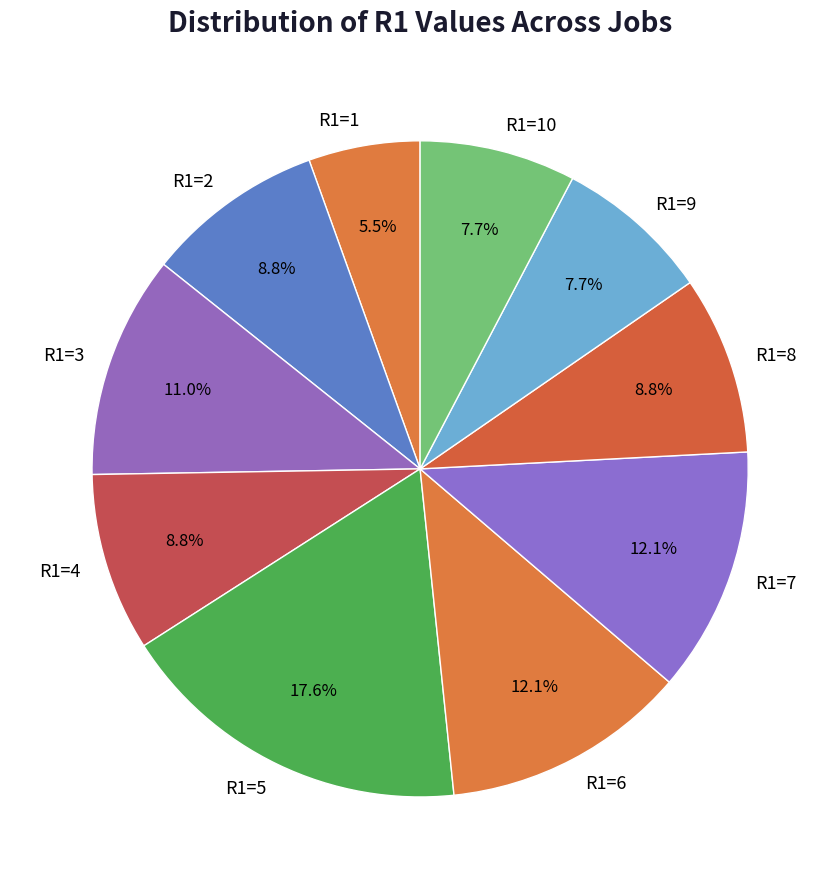

To the nearest percent, what portion does R1=4 represent?

9%